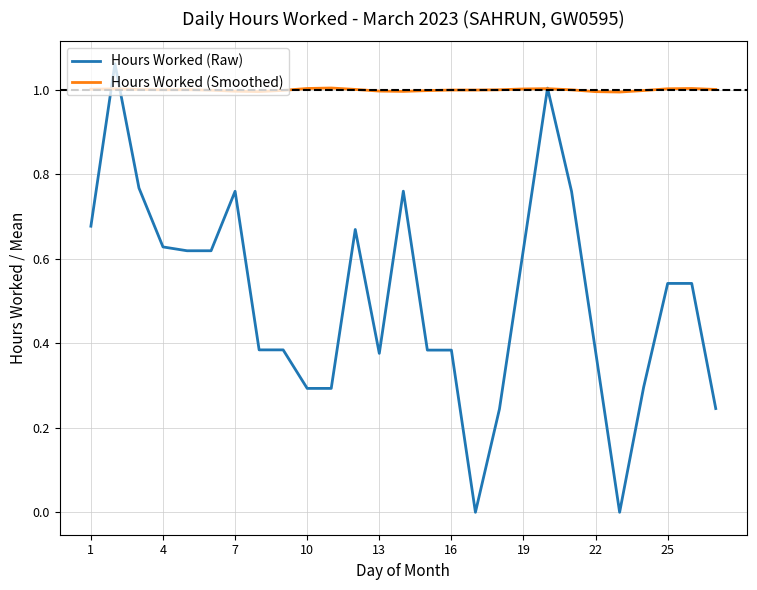

Rank the series by their maximum value, from lowest to highest.

Hours Worked (Smoothed), Hours Worked (Raw)